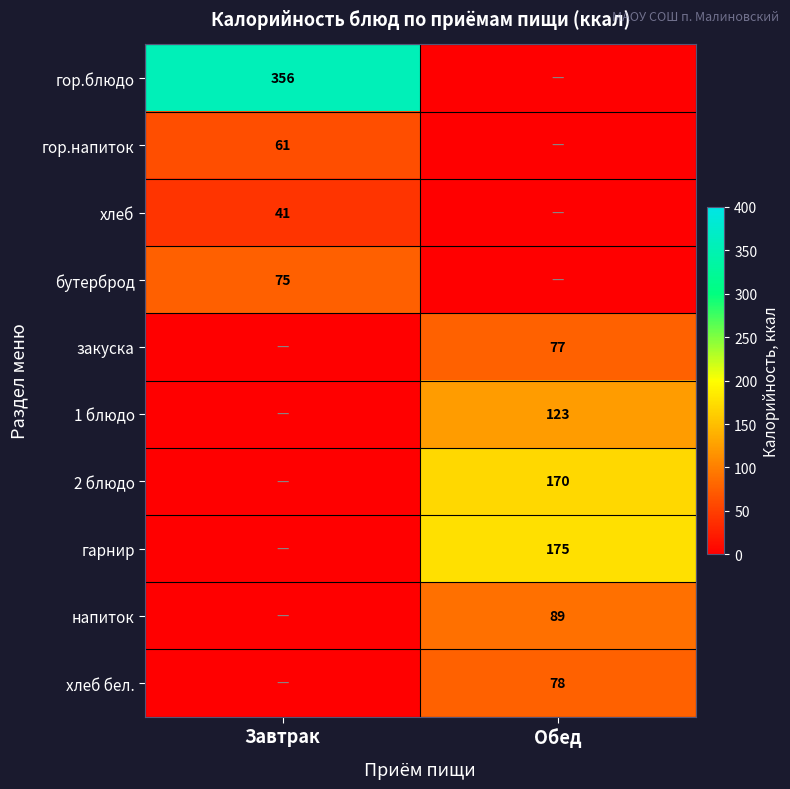

Is it true that бутерброд equals 75 at Завтрак?

True